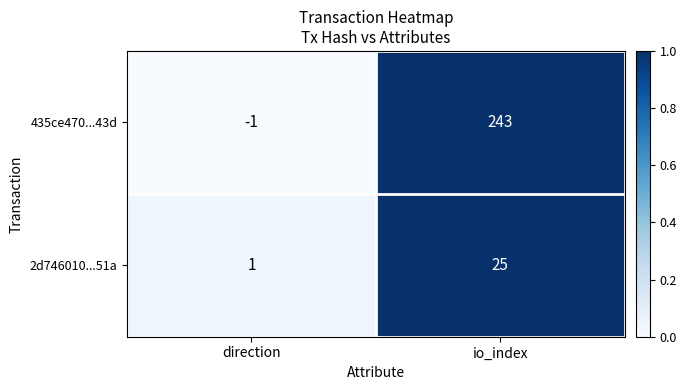

How many series are shown in this chart?

2